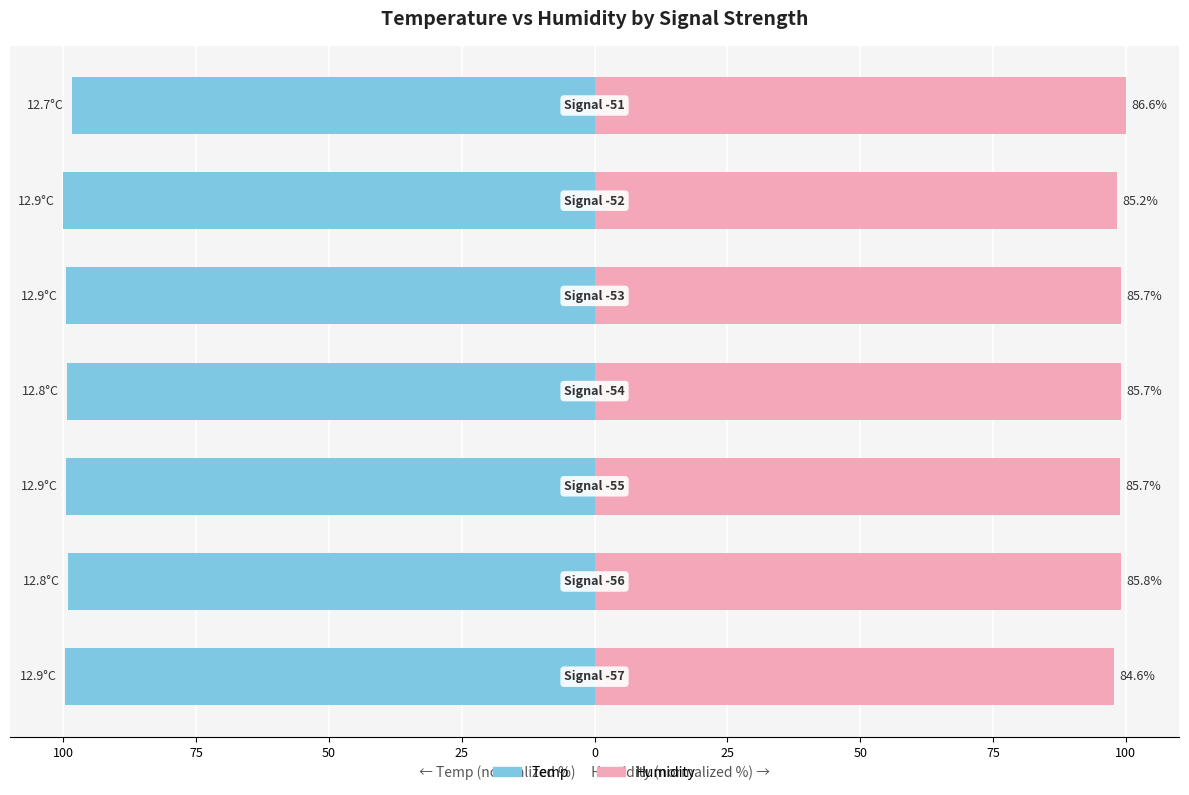

Which series has the widest spread of values?

Humidity